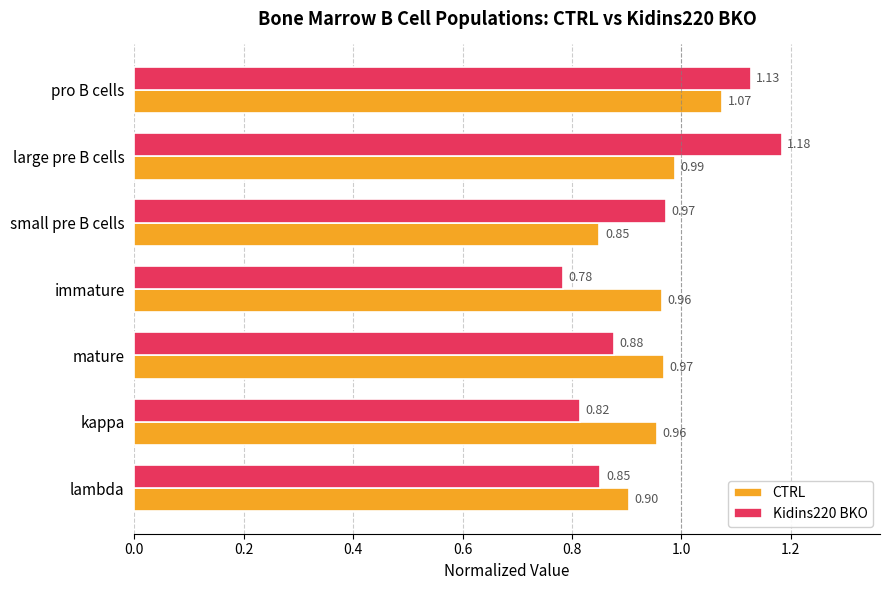

Which category has the lowest value in the Kidins220 BKO series?

immature